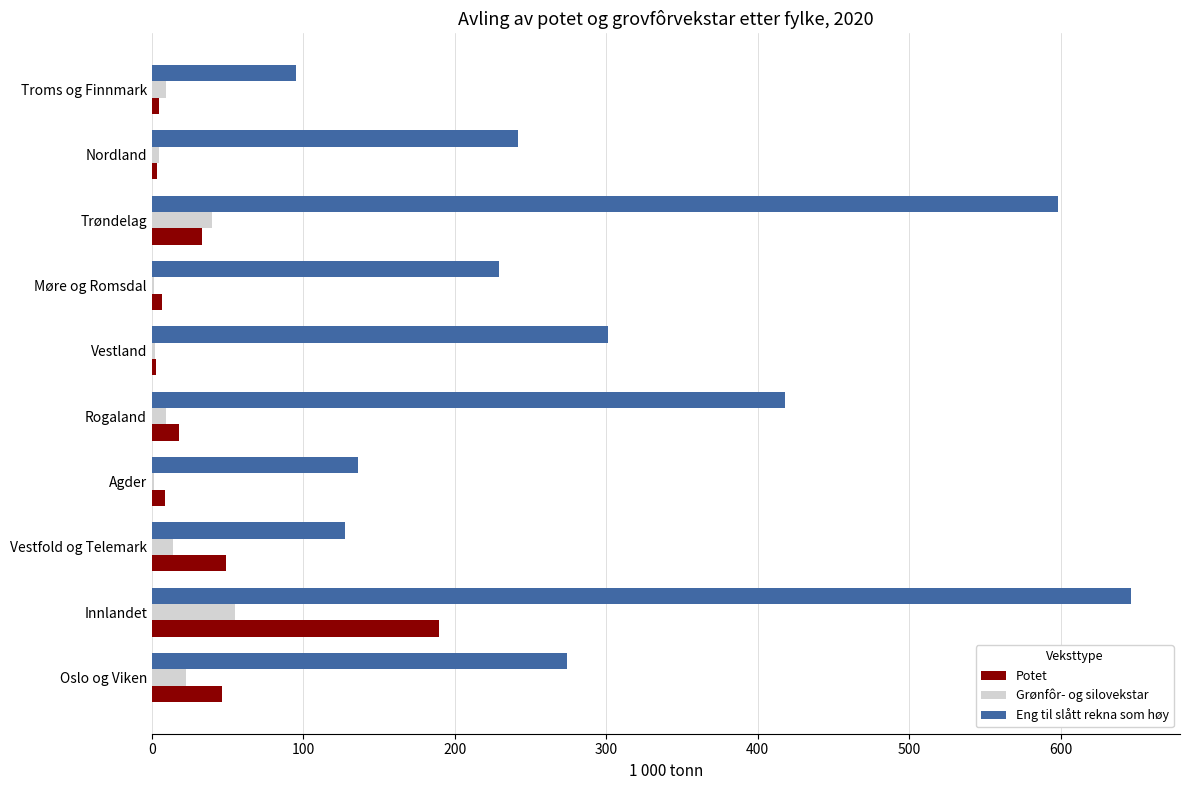

What is the sum of all Potet values?

361.3